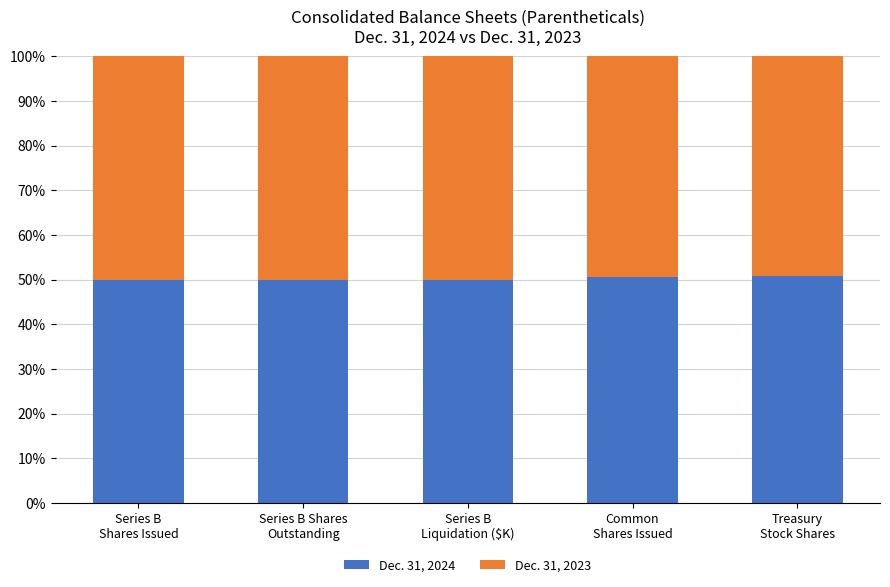

What is the average value of the Dec. 31, 2024 series?

50.3